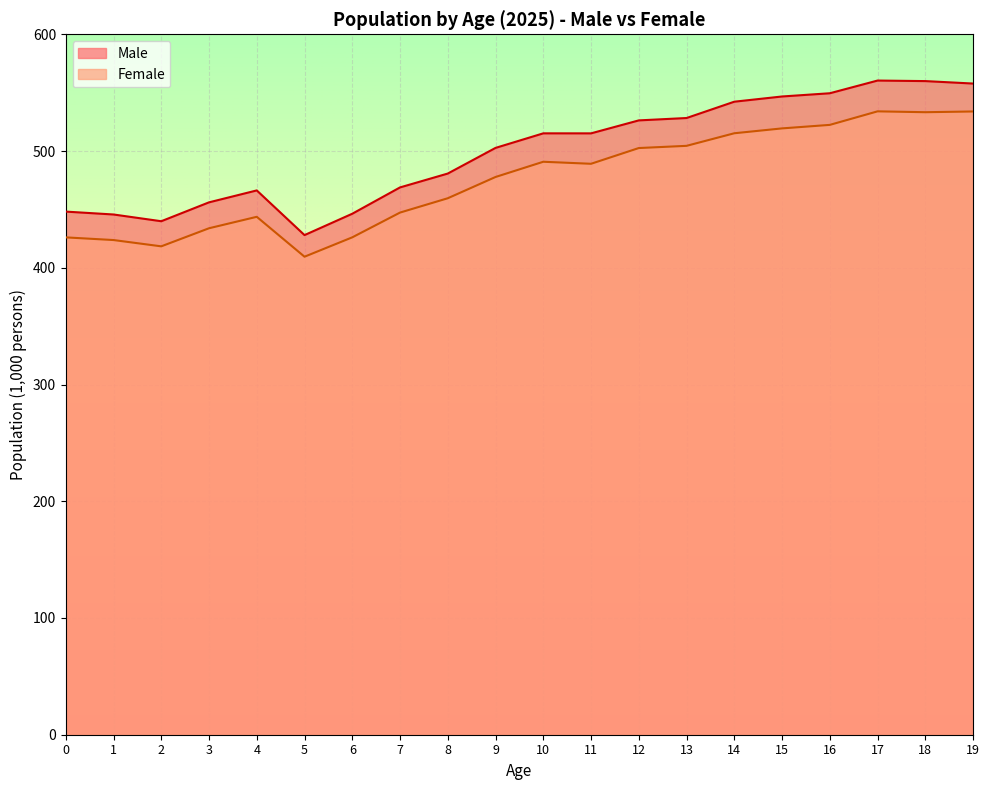

Rank the series by their maximum value, from lowest to highest.

Female, Male